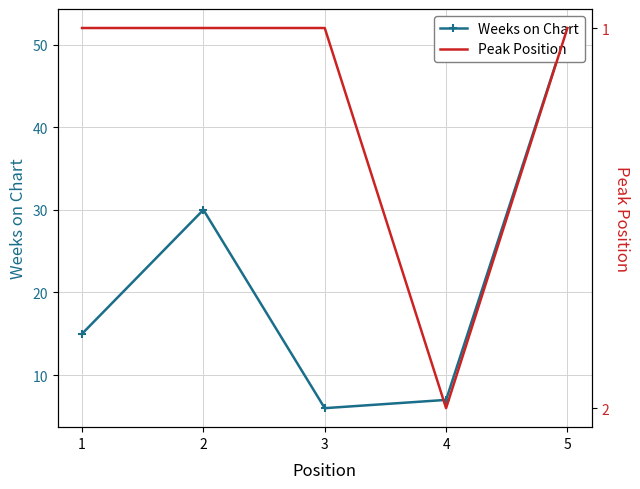

What is the difference between the Weeks on Chart values at 3 and 2?

24